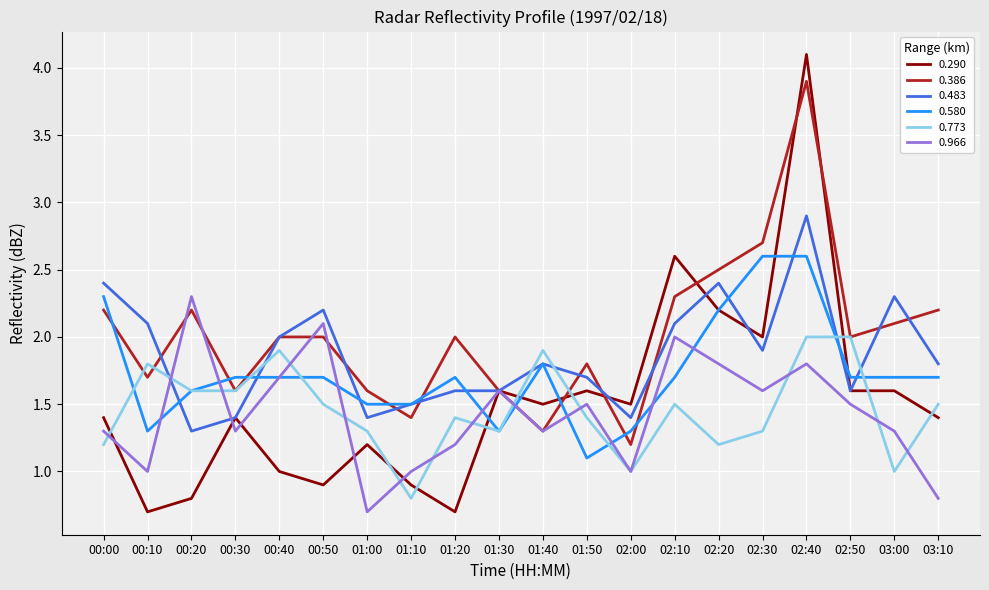

What is the difference between the highest and lowest values at 02:10?

1.1